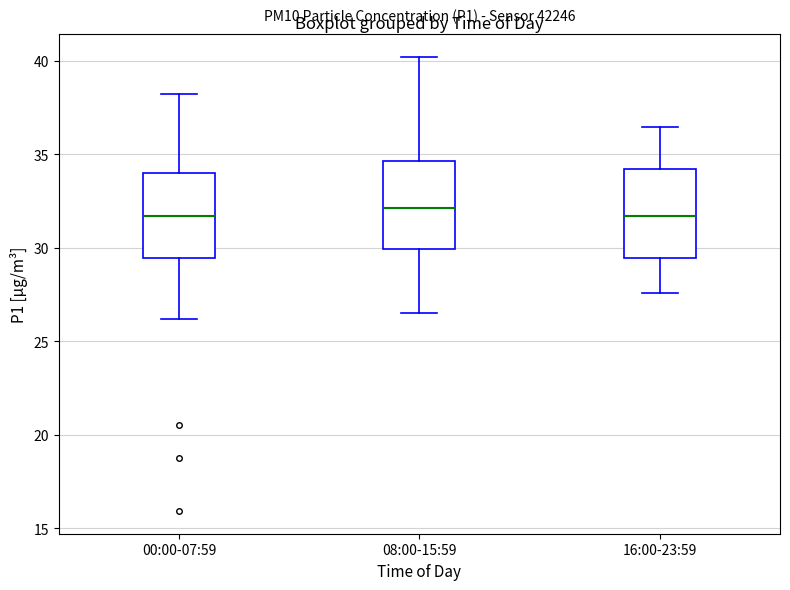

Reading left to right, read every box against the y-axis: the position of its median line, the range the box covers, and the ends of its whiskers. The values are not printed on the chart, so give them approximately, as read against the axis.

00:00-07:59: median 31.5, box 29.5 to 34.0, whiskers 26.0 to 38.0
08:00-15:59: median 32.0, box 30.0 to 34.5, whiskers 26.5 to 40.0
16:00-23:59: median 31.5, box 29.5 to 34.0, whiskers 27.5 to 36.5